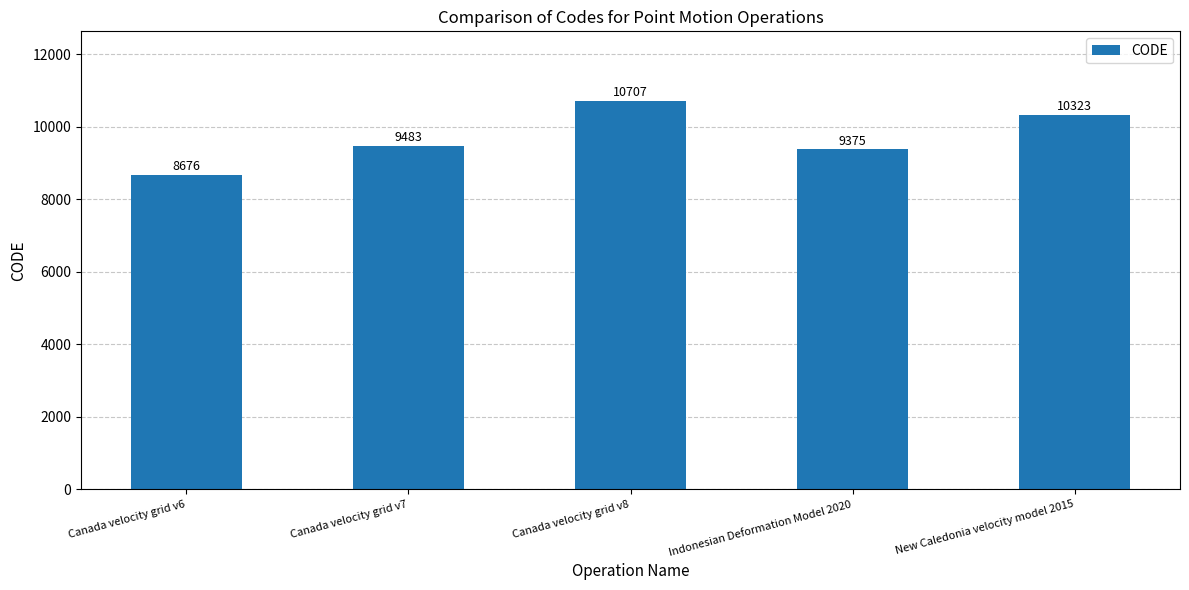

What is the maximum value shown in the chart?

10707